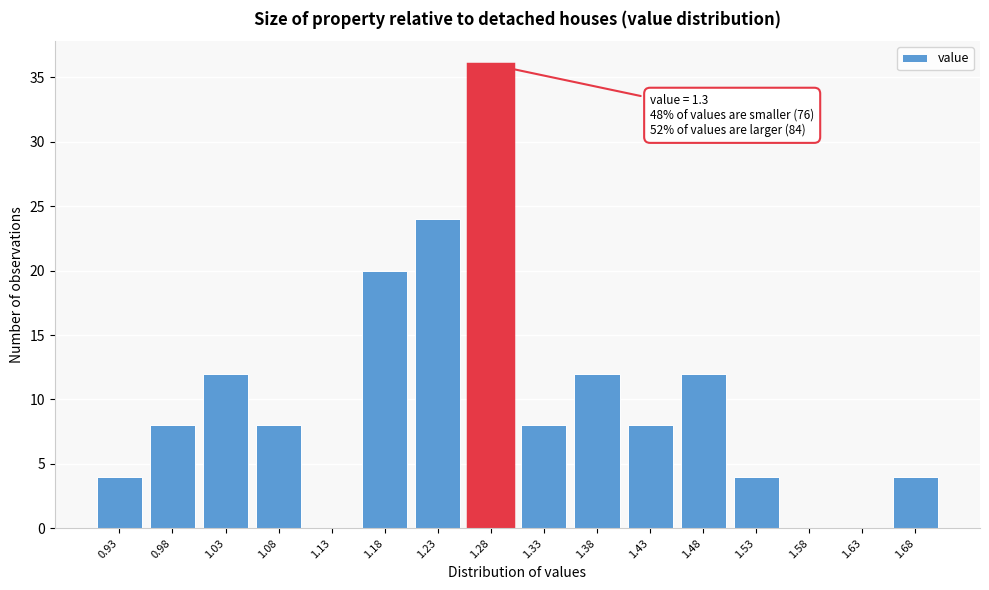

Reading right to left, list all the values displayed in this chart.

1.68=4	1.63=0	1.58=0	1.53=4	1.48=12	1.43=8	1.38=12	1.33=8	1.28=36	1.23=24	1.18=20	1.13=0	1.08=8	1.03=12	0.98=8	0.93=4